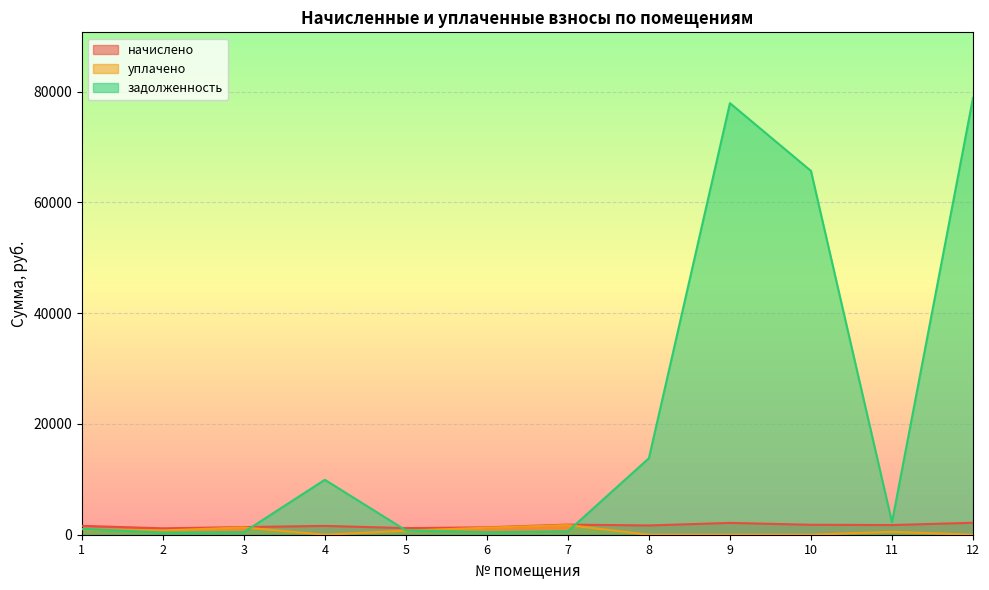

Rank the series at 2 from highest to lowest value.

начислено, уплачено, задолженность